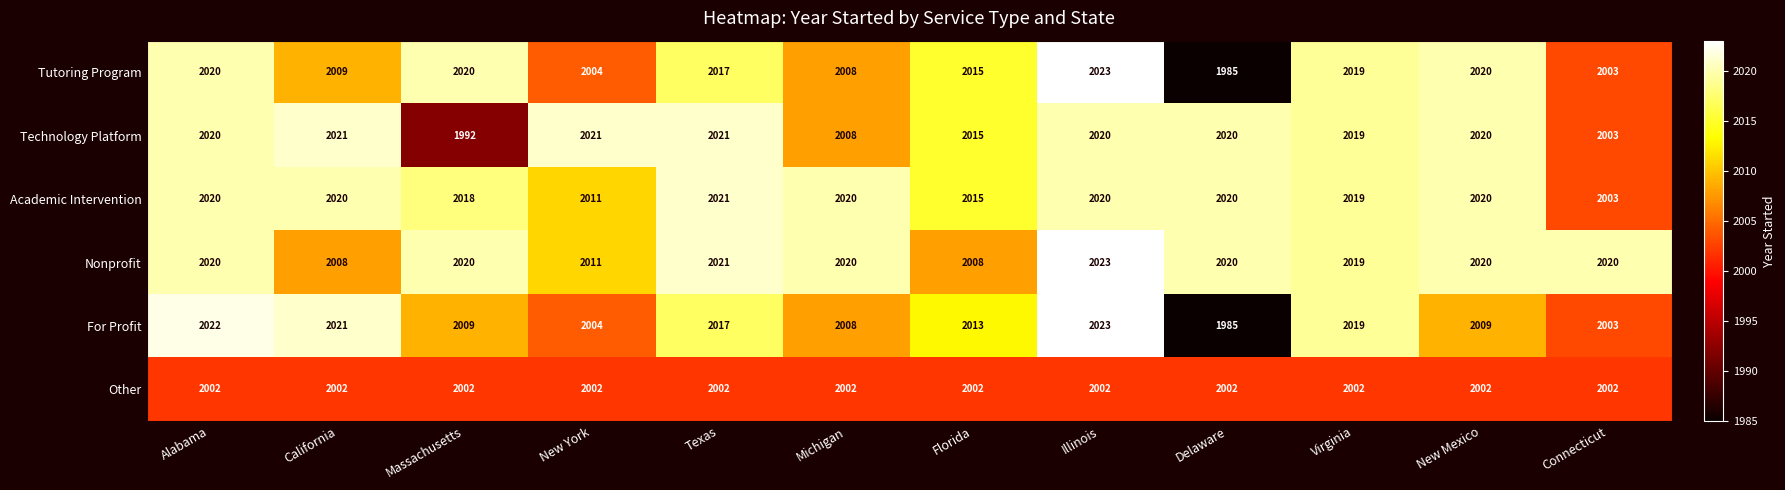

What is the spread (max minus min) of values at Michigan?

18